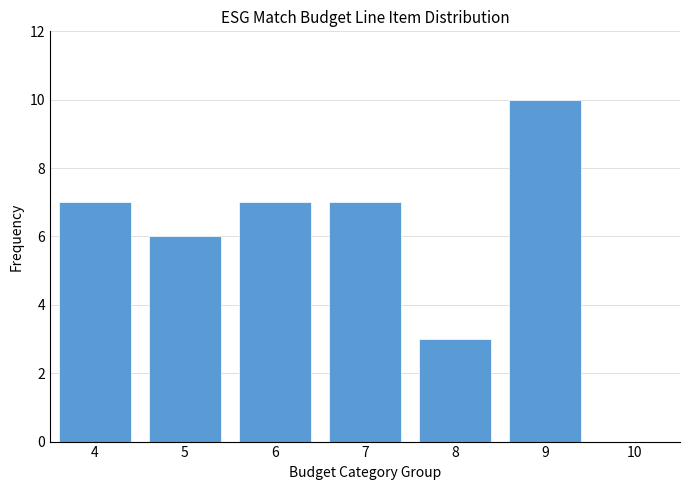

Reading left to right, list all the values displayed in this chart.

4=7	5=6	6=7	7=7	8=3	9=10